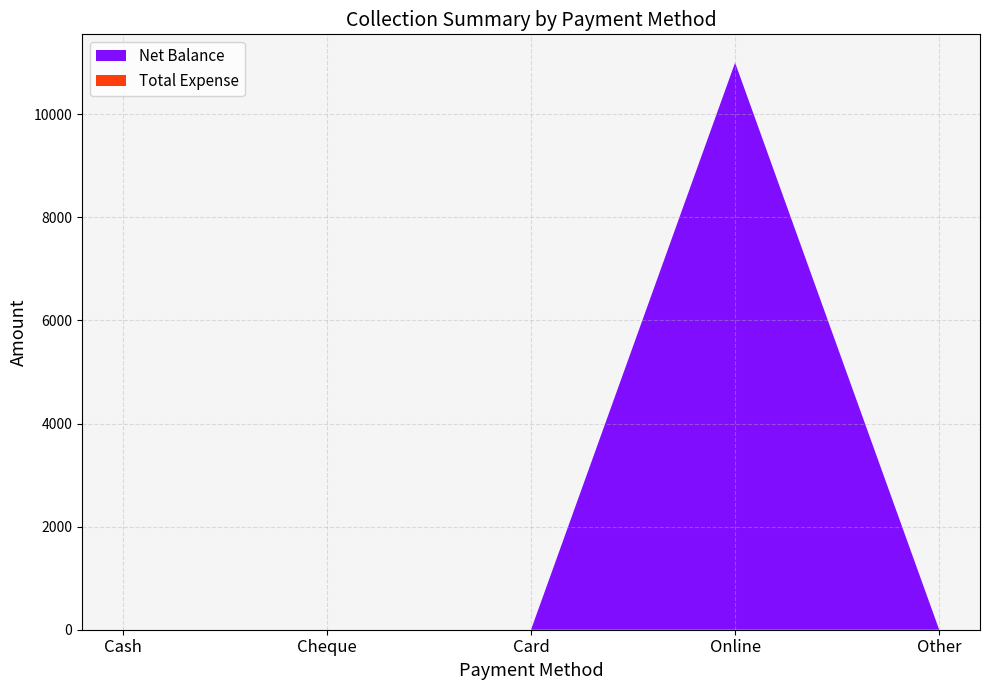

Reading left to right, transcribe all the data shown in this chart.

Net Balance: Cash=0	Cheque=0	Card=0	Online=11000	Other=0
Total Expense: Cash=0	Cheque=0	Card=0	Online=0	Other=0